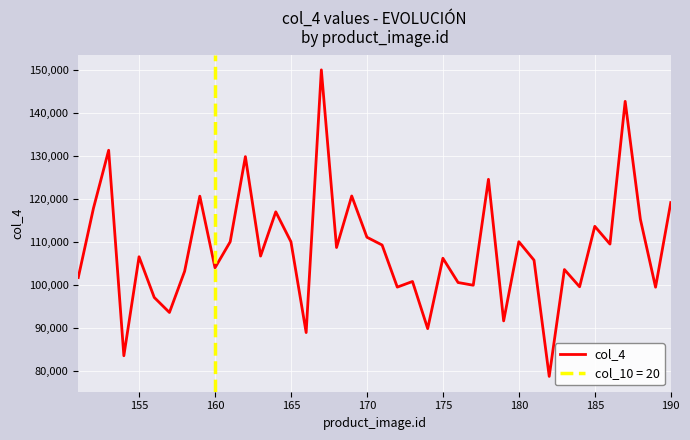

What is the lowest value of the col_4 series?

78723